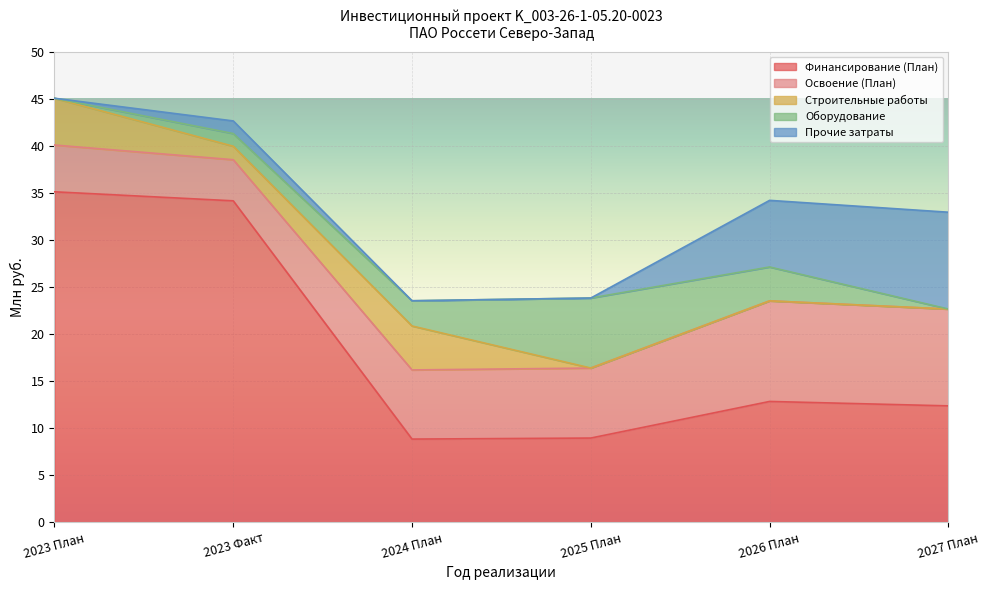

True or false: Финансирование (План) has a value of 4.5 at 2024 План.

False